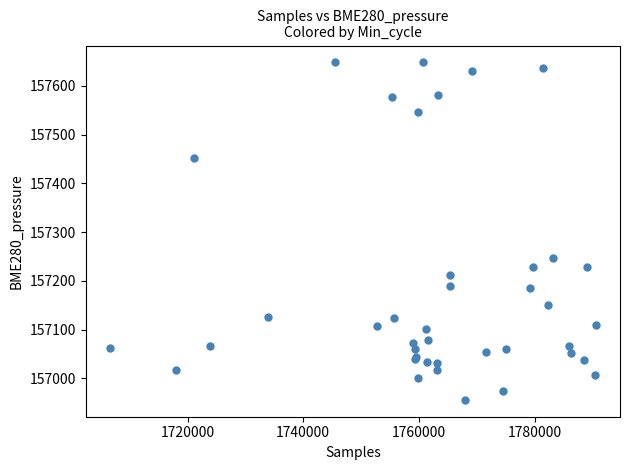

What Y value in the scatter plot is closest to 157301?

157247.3